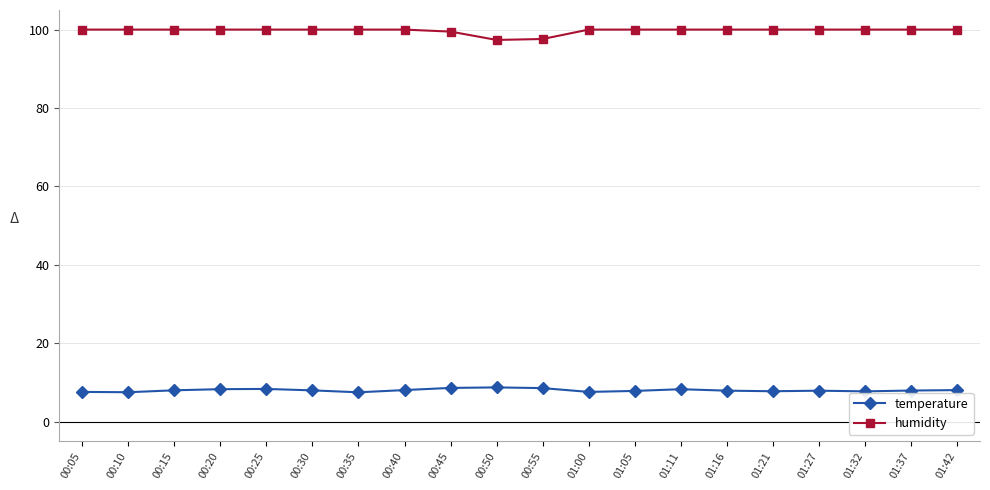

What is the sum of the temperature values at 01:11 and 00:30?

16.2